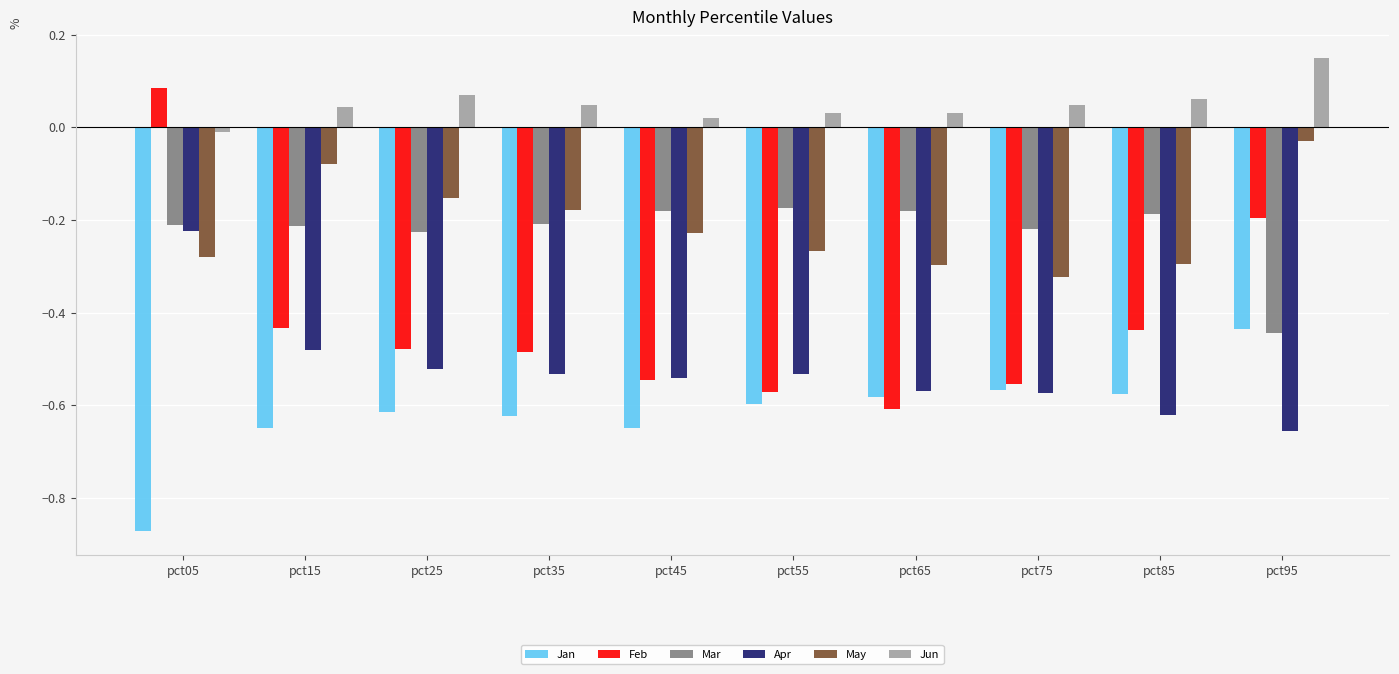

The value of Mar at pct15 is -0.2. True or false?

True